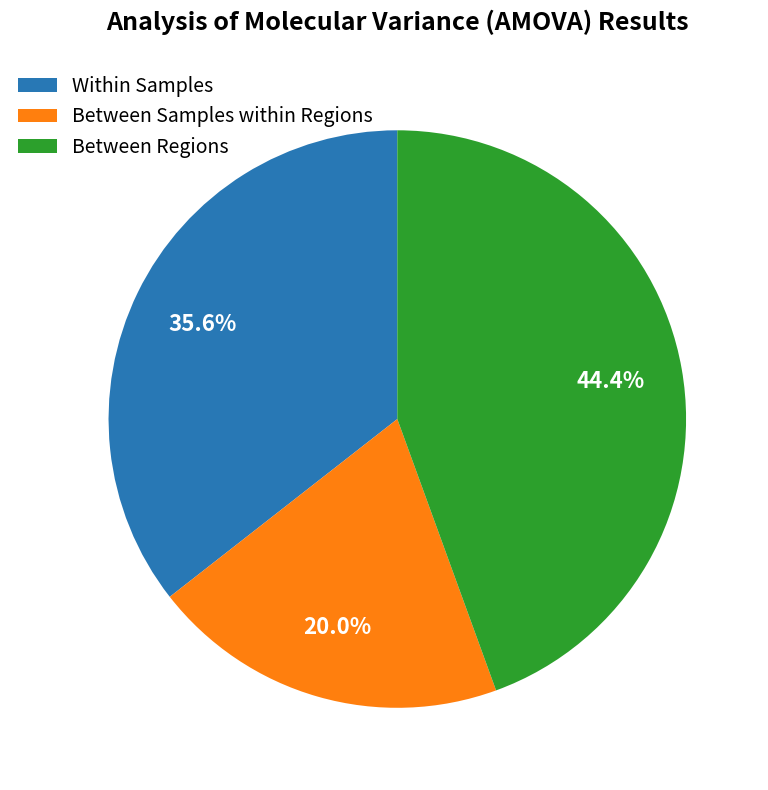

Is there any slice that represents more than half of the pie?

No